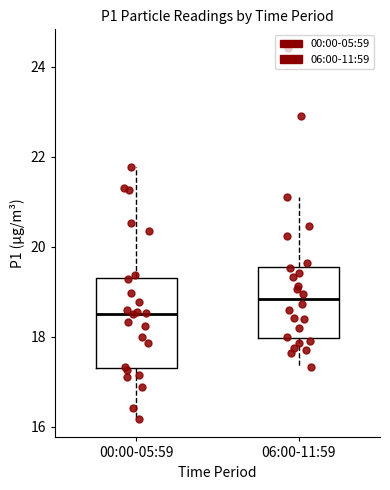

Which box has the highest median line?

06:00-11:59